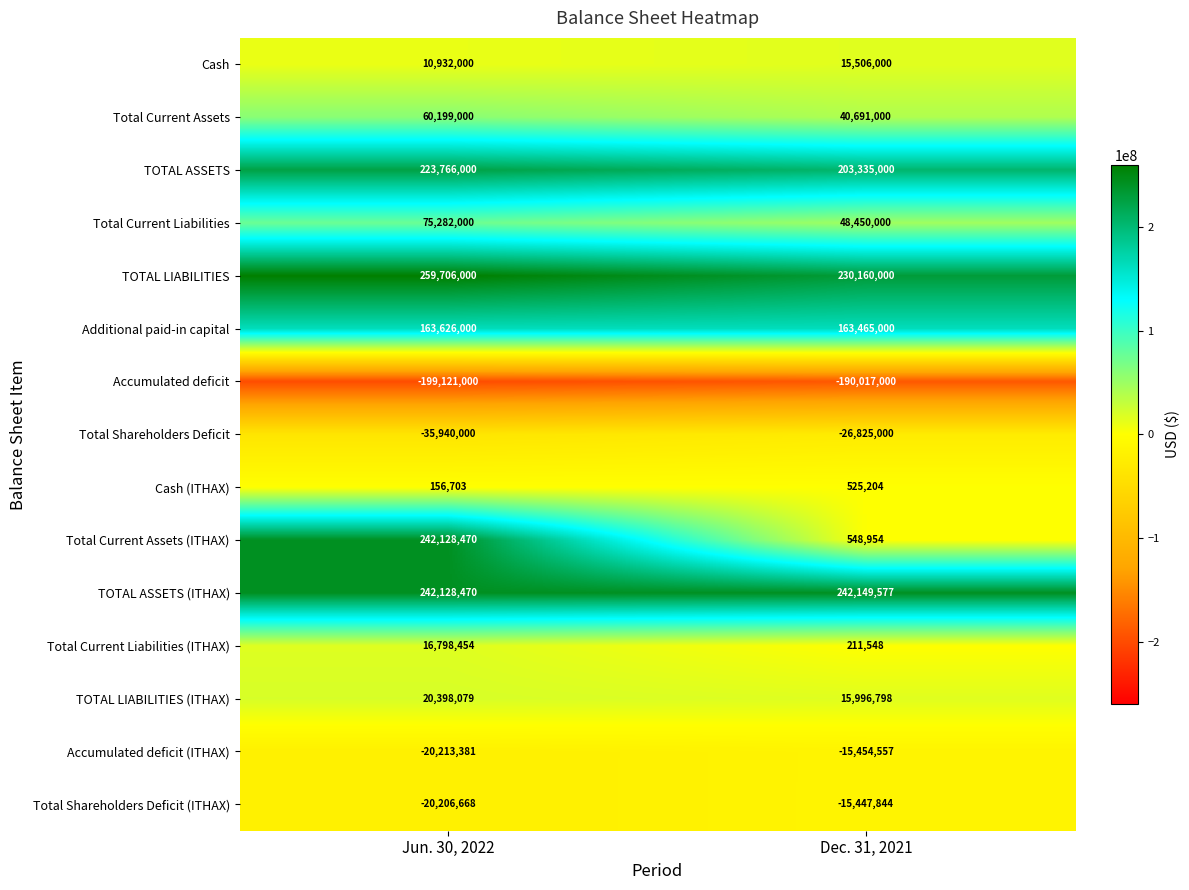

List the series in order of their peak value, lowest first.

Accumulated deficit, Total Shareholders Deficit, Accumulated deficit (ITHAX), Total Shareholders Deficit (ITHAX), Cash (ITHAX), Cash, Total Current Liabilities (ITHAX), TOTAL LIABILITIES (ITHAX), Total Current Assets, Total Current Liabilities, Additional paid-in capital, TOTAL ASSETS, Total Current Assets (ITHAX), TOTAL ASSETS (ITHAX), TOTAL LIABILITIES